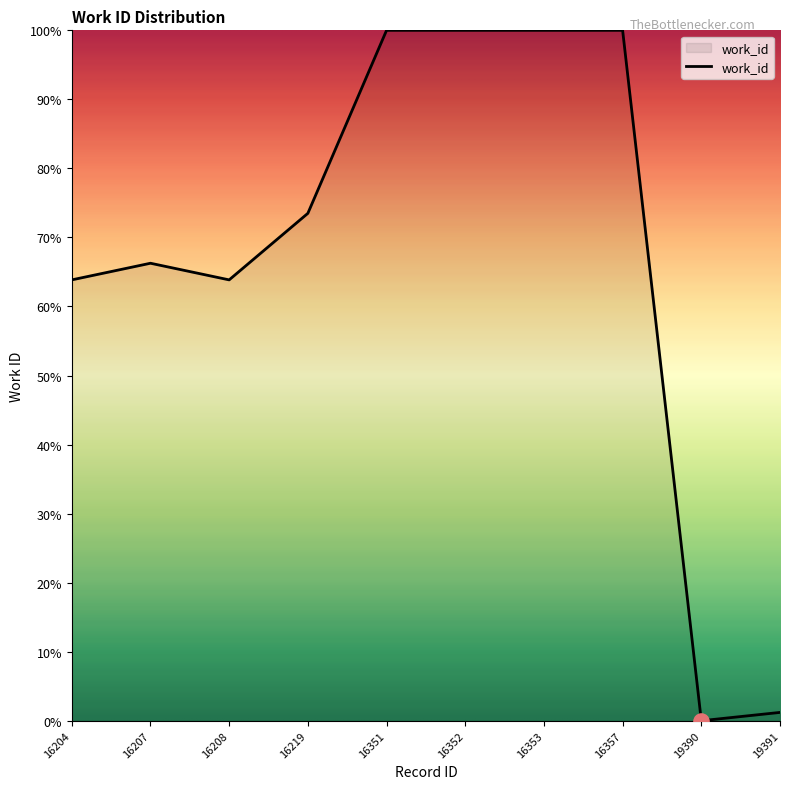

What is the change in value from 16207 to 16208?

-2.4